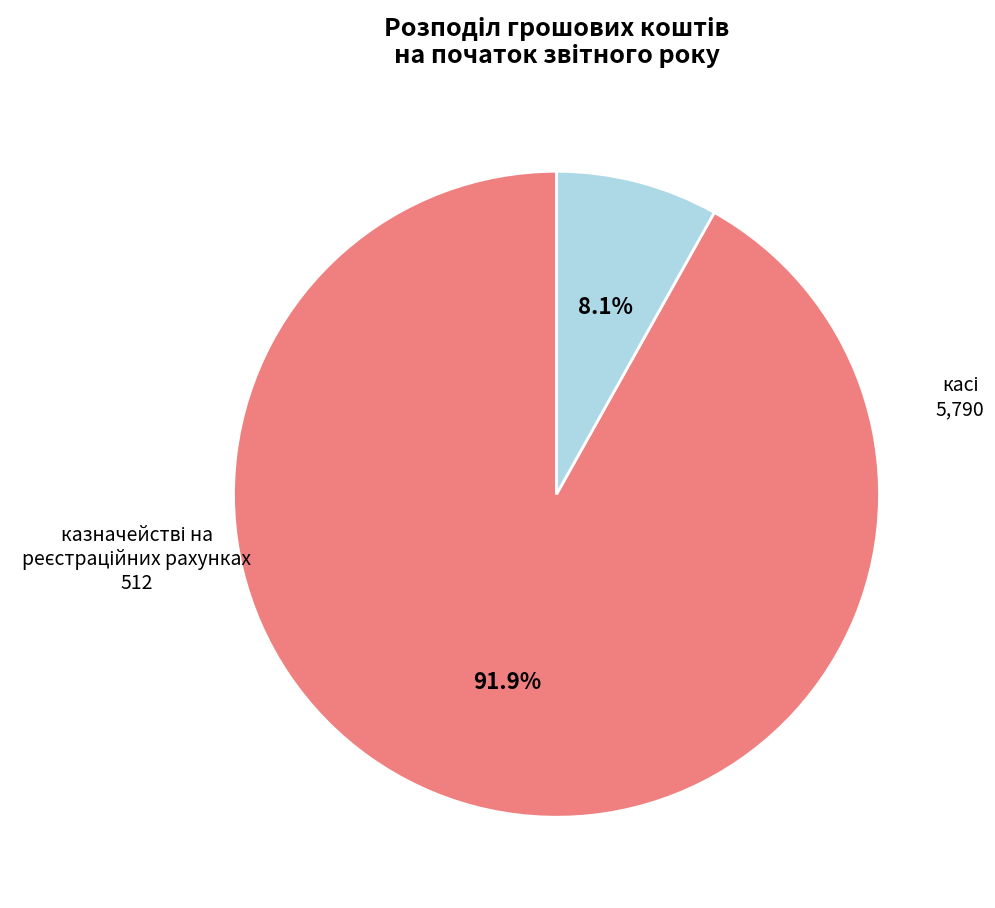

Is there a majority slice in this chart?

Yes